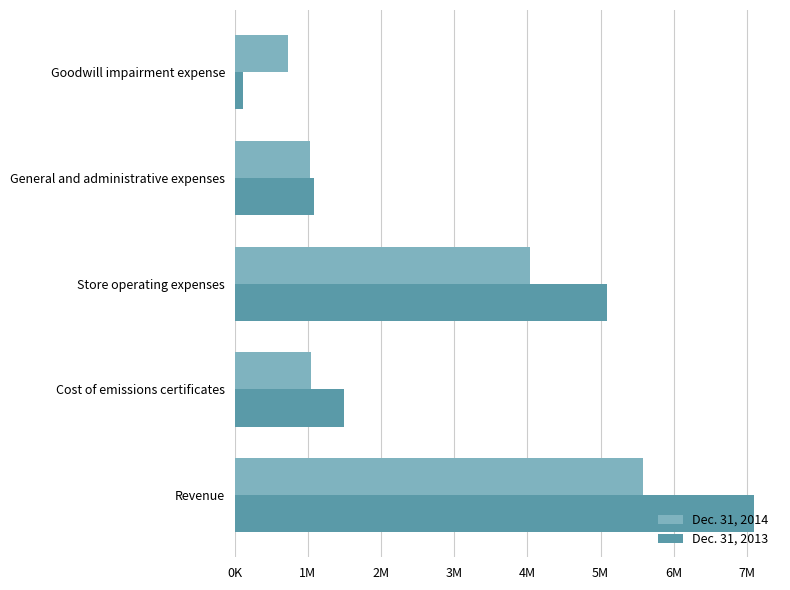

What is the maximum value for Dec. 31, 2014?

5578693